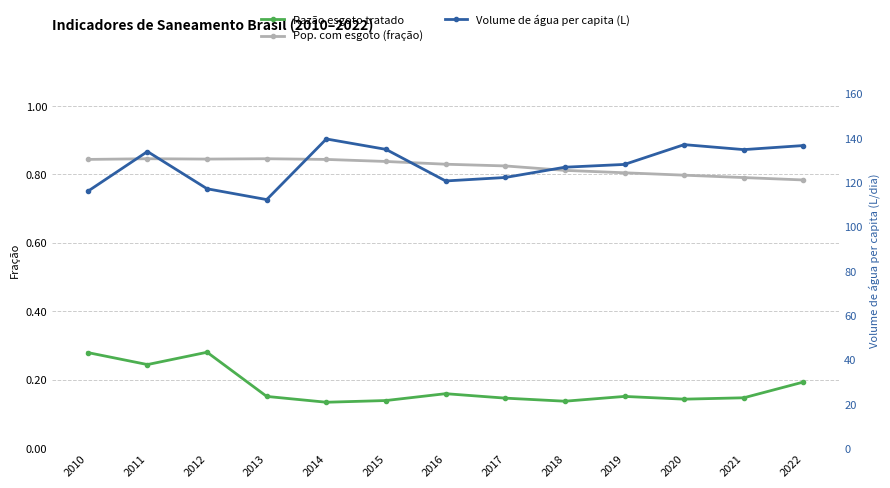

The value of Razão esgoto tratado at 2011 is 0.4. True or false?

False